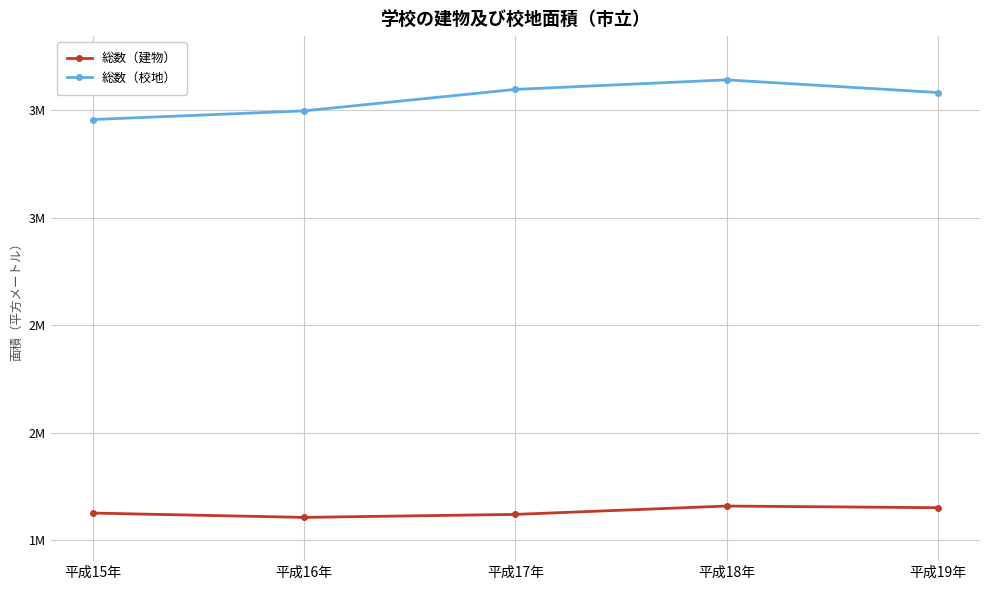

At which category is the sum across all series the highest?

平成18年